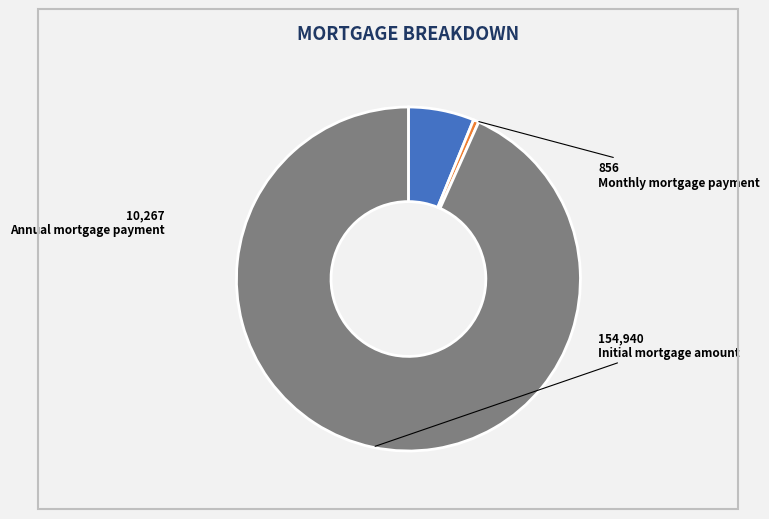

Combined, do Initial mortgage amount and Annual mortgage payment account for over 50%?

Yes